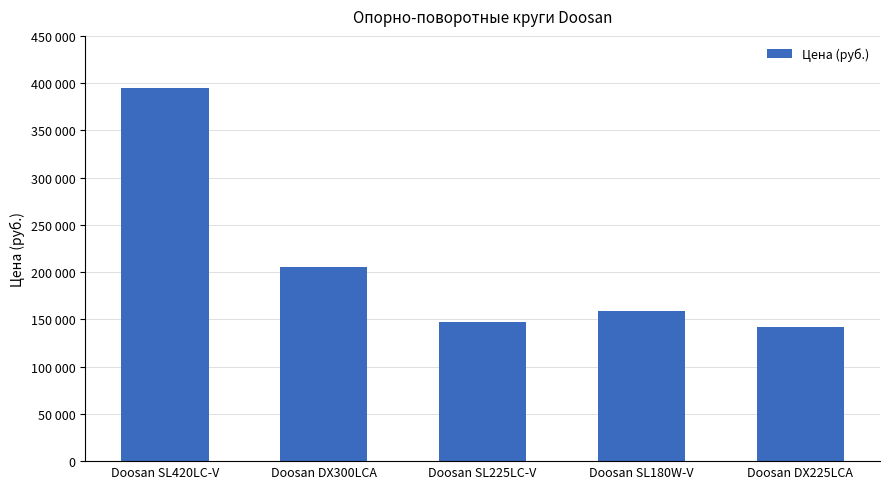

Which category has the lowest value across all series?

Doosan DX225LCA